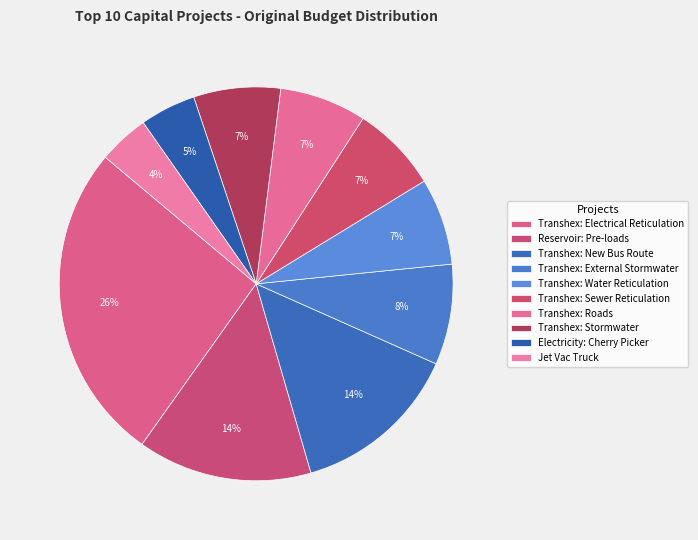

Approximately how many times larger is the value at Transhex: Stormwater compared to Jet Vac Truck?

1.7